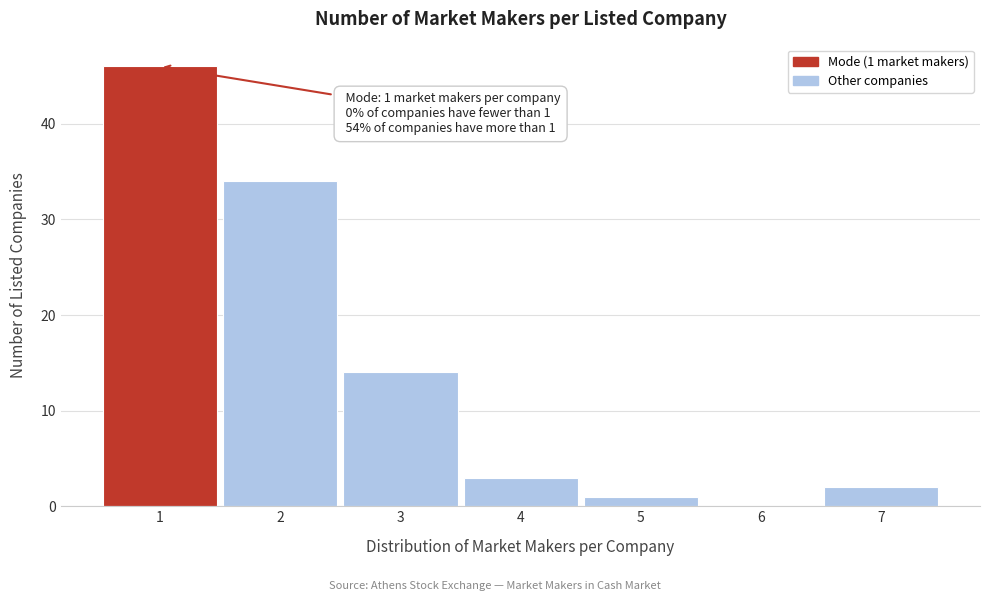

Which range on the x-axis has the tallest bar?

0.5 to 1.5